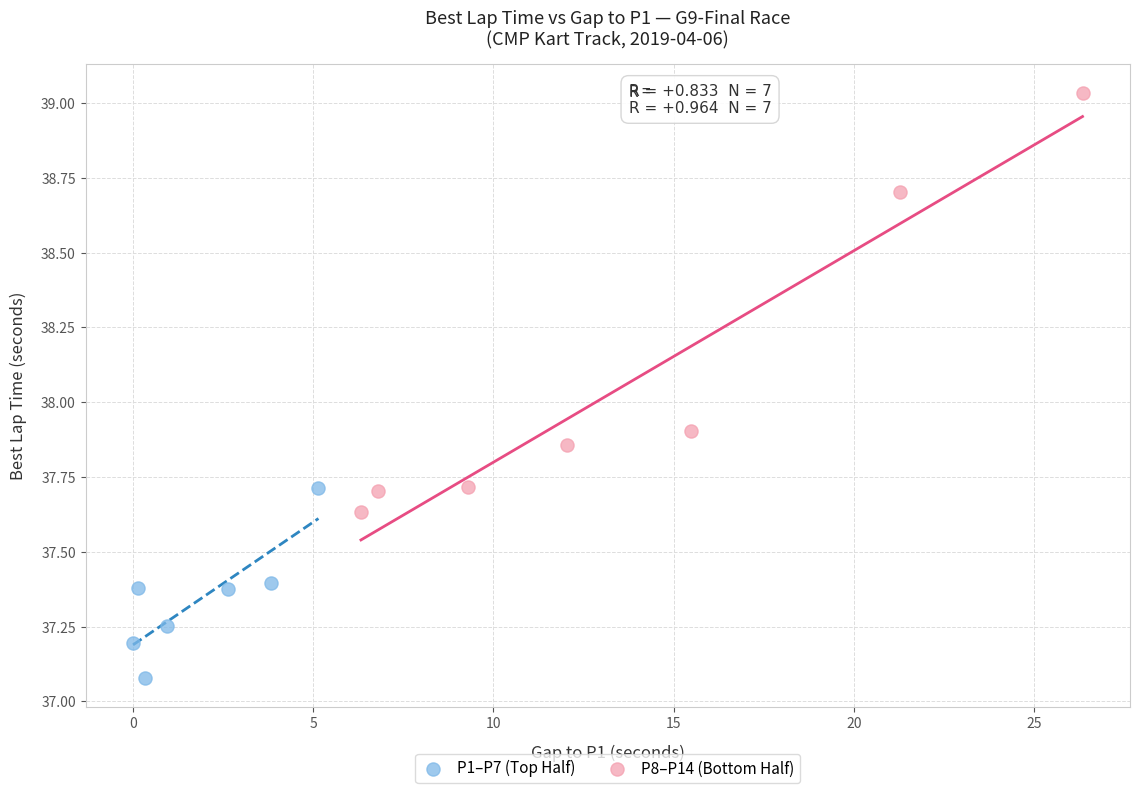

Which series has the largest Y range (max minus min)?

P8–P14 (Bottom Half)